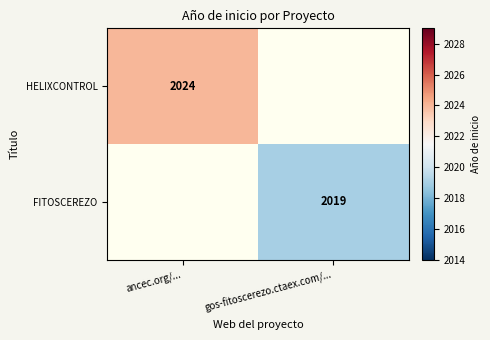

Is it true that HELIXCONTROL equals 3034 at ancec.org/...?

False